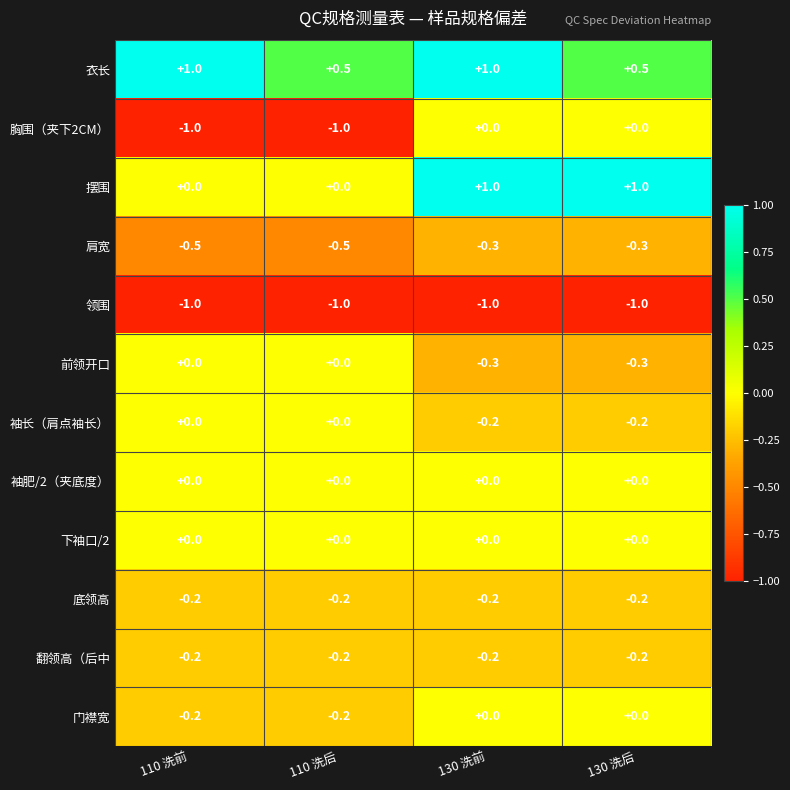

Is it true that 胸围（夹下2CM） equals -1.8 at 110 洗后?

False